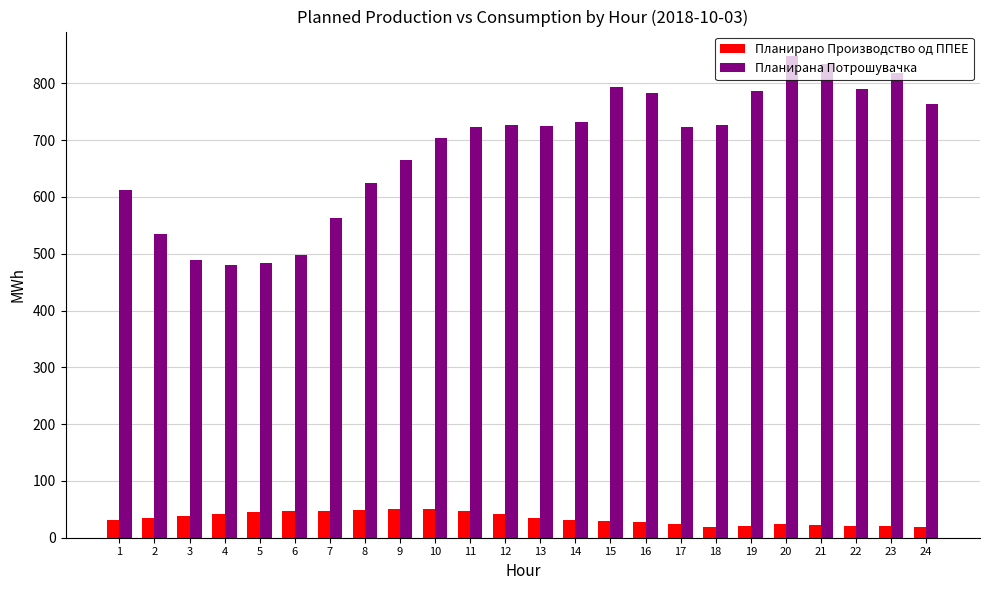

What is the greatest value displayed?

848.8